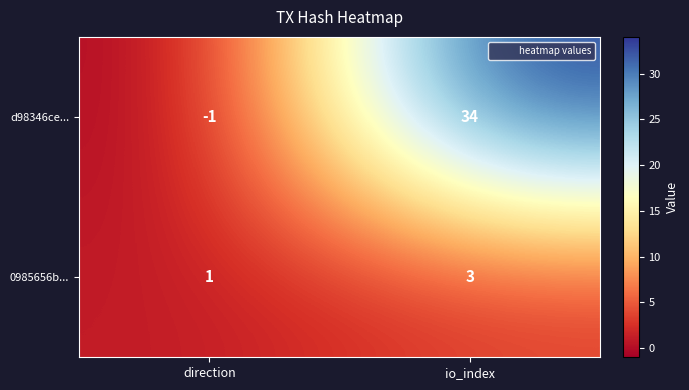

Reading left to right, transcribe all the data shown in this chart.

d98346ce...: direction=-1	io_index=34
0985656b...: direction=1	io_index=3